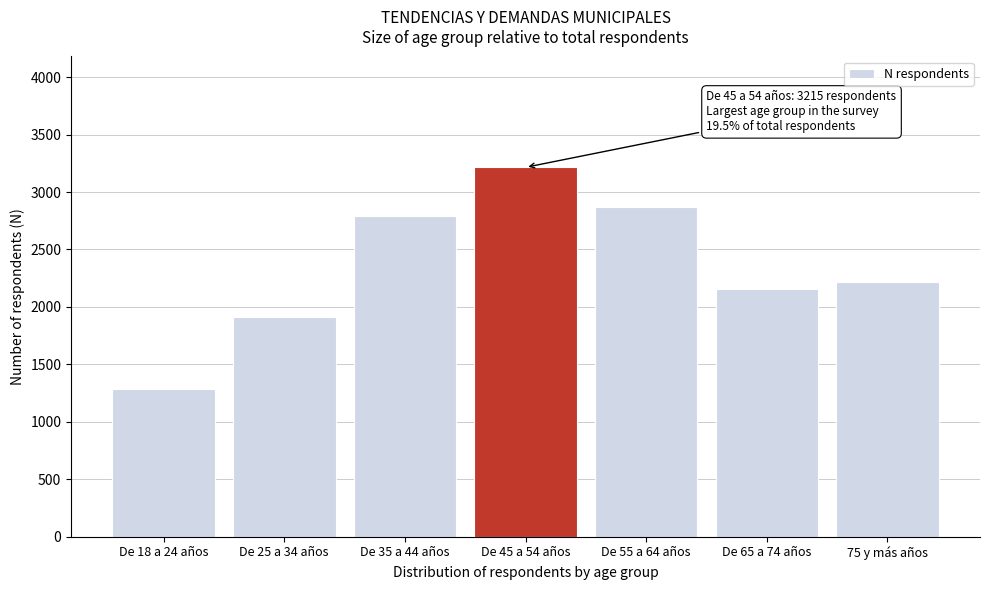

Reading right to left, what are all the values shown in this chart?

2214.5	2157.2	2870.8	3215.1	2794.9	1915.5	1288.5